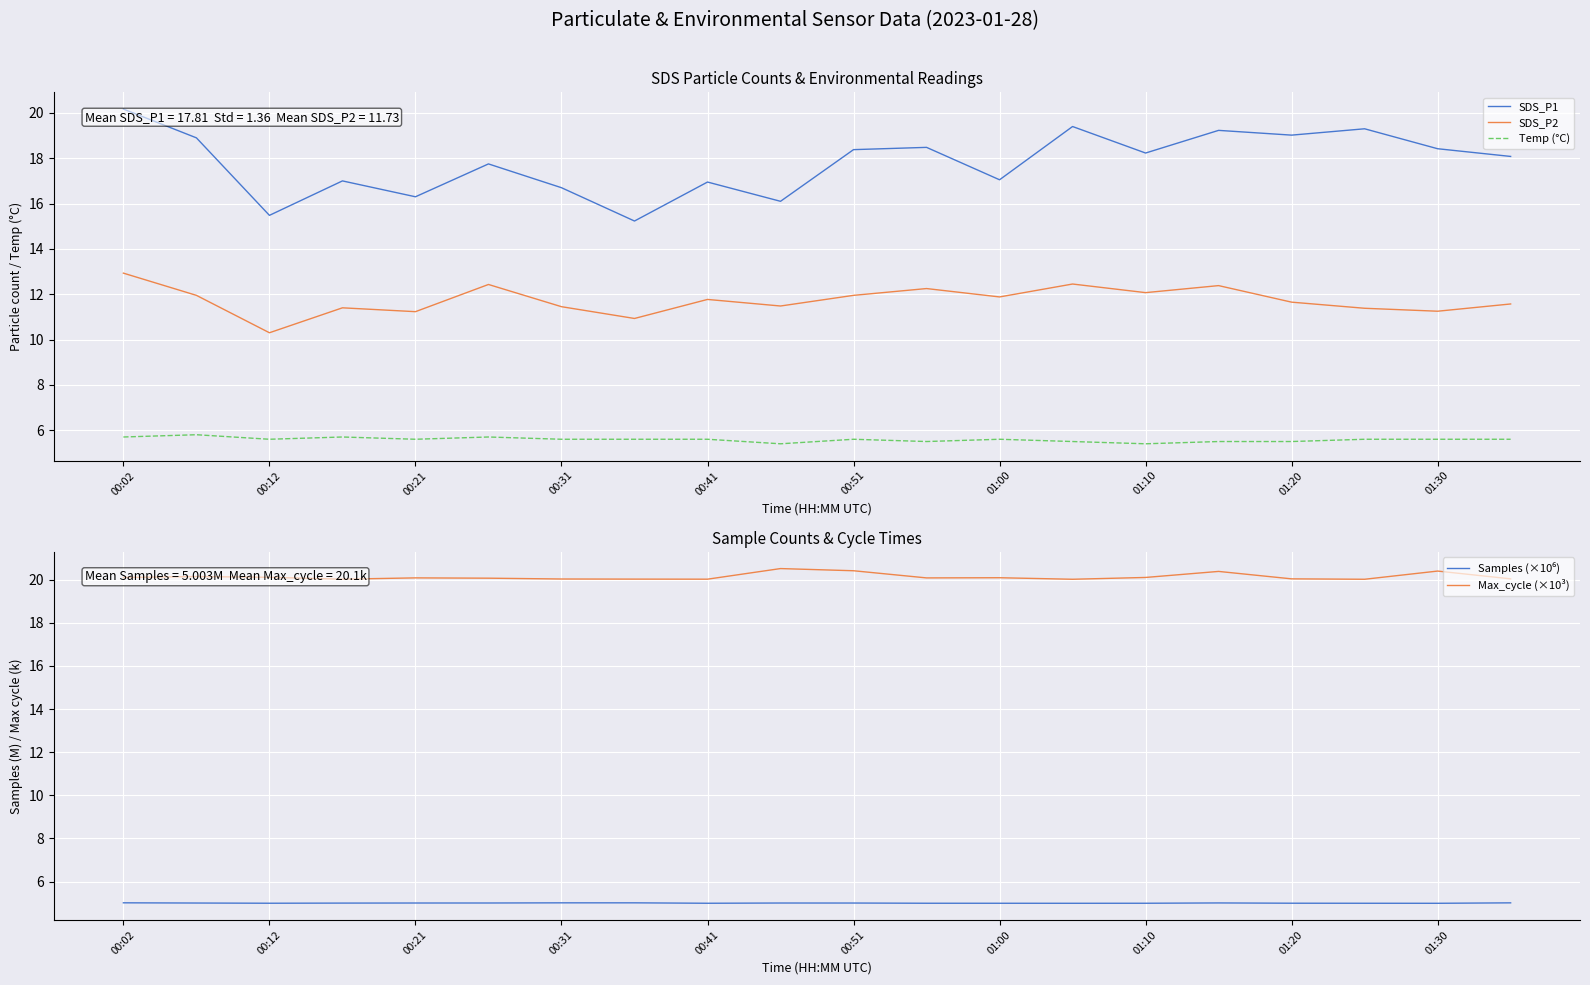

At how many categories does at least one series exceed 6?

20